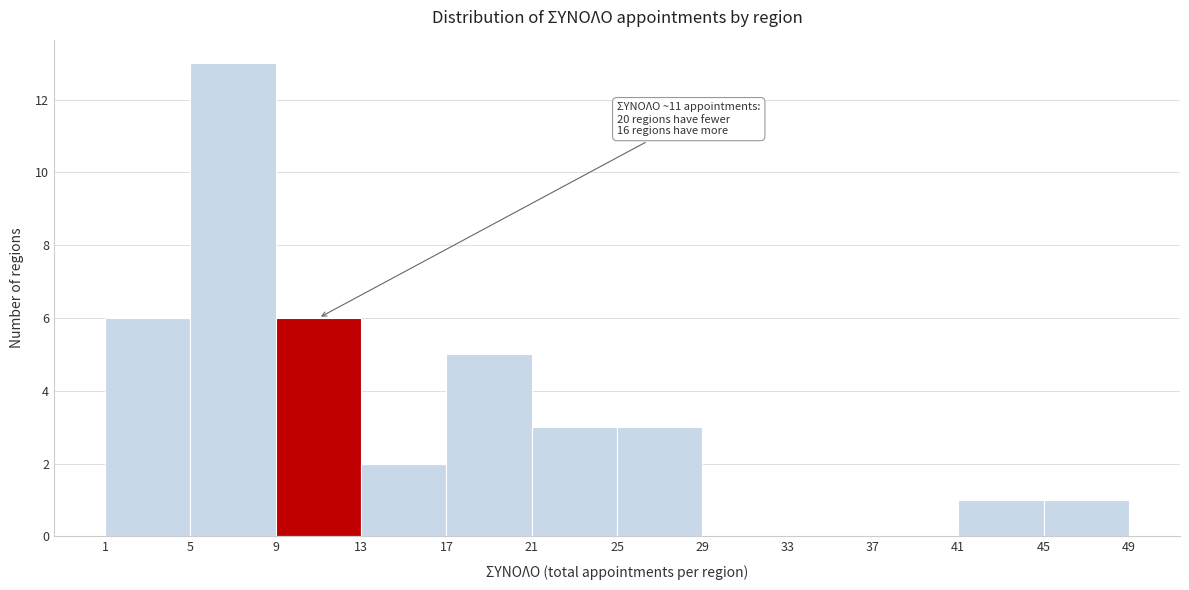

Over which range of the x-axis is the bar tallest?

5 to 9